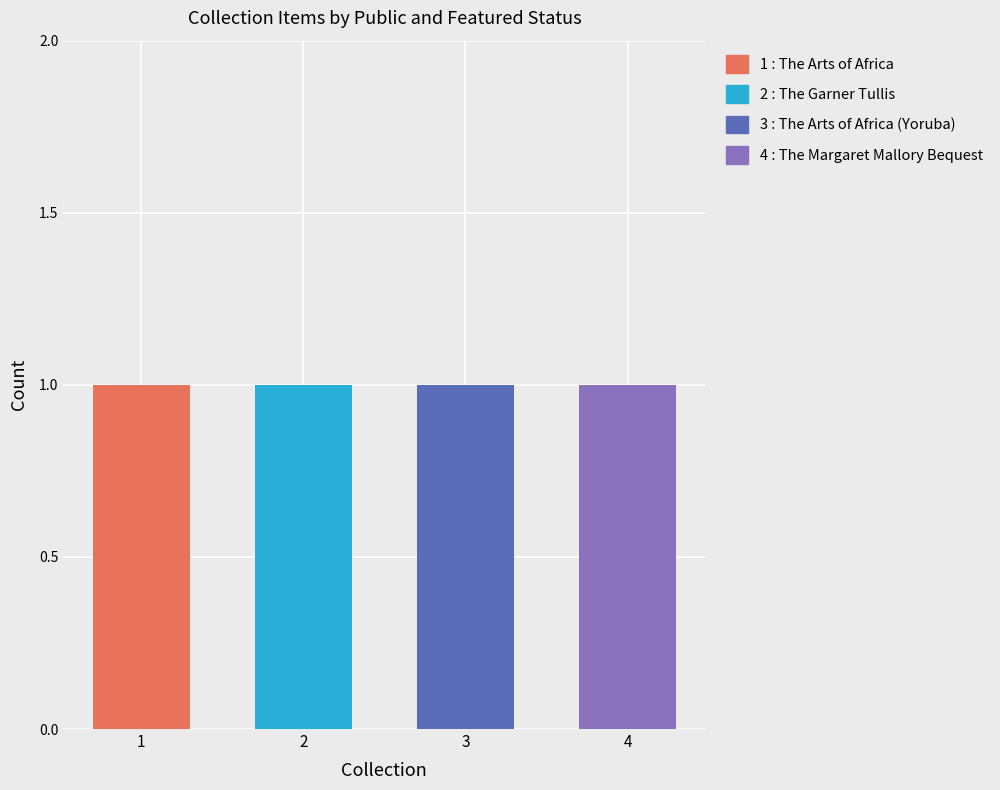

Which category has the highest value across all series?

The Arts of Africa